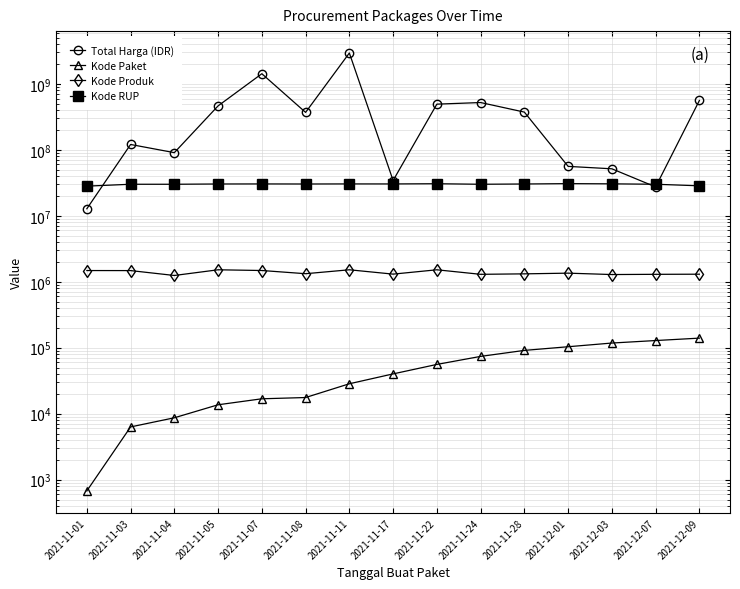

What are all the series names shown in the legend?

Total Harga (IDR), Kode Paket, Kode Produk, Kode RUP